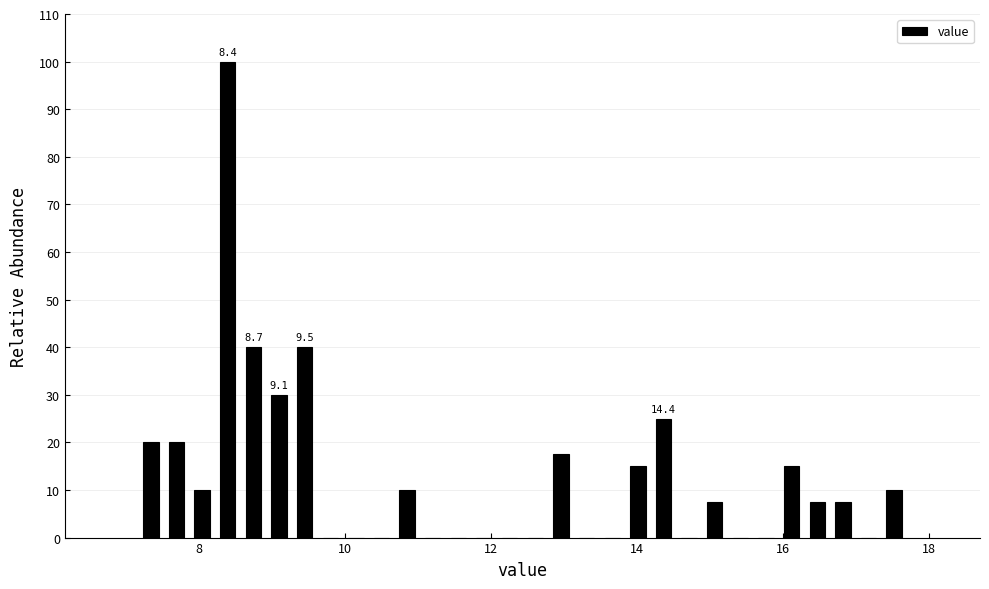

Around what value on the x-axis is the tallest bar? Give the approximate position of its centre, as read against the axis.

8.4